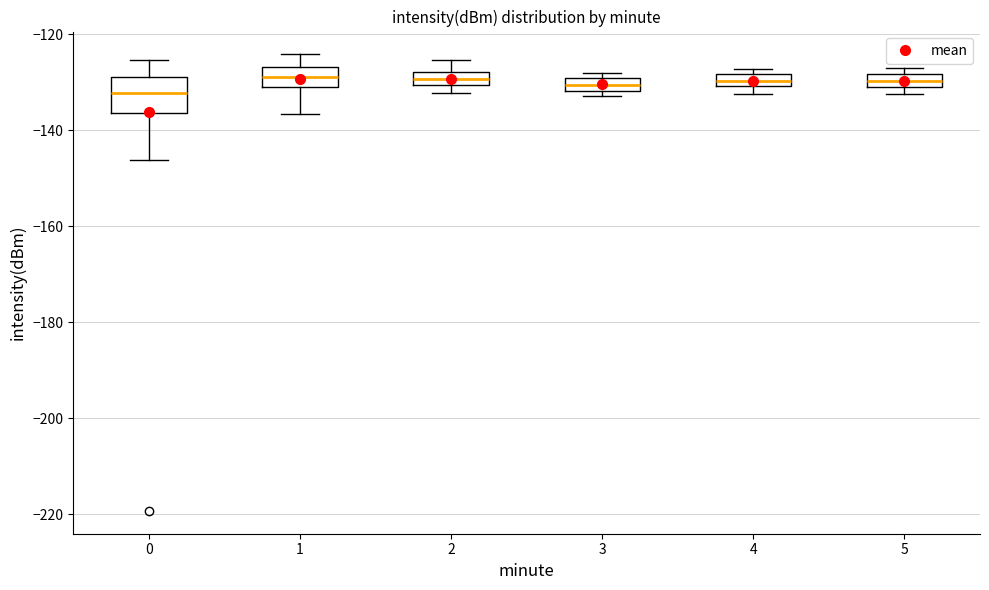

Where is the lower edge of the box at x = 5 on the y-axis? The values are not printed on the chart, so give them approximately, as read against the axis.

-130